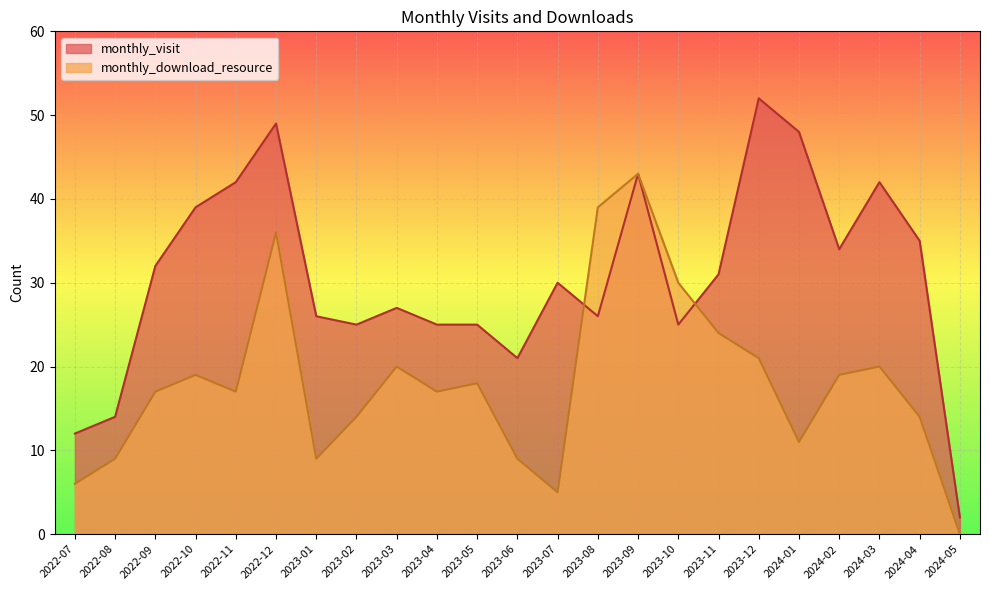

Where is monthly_download_resource nearest to the value 21?

2023-12